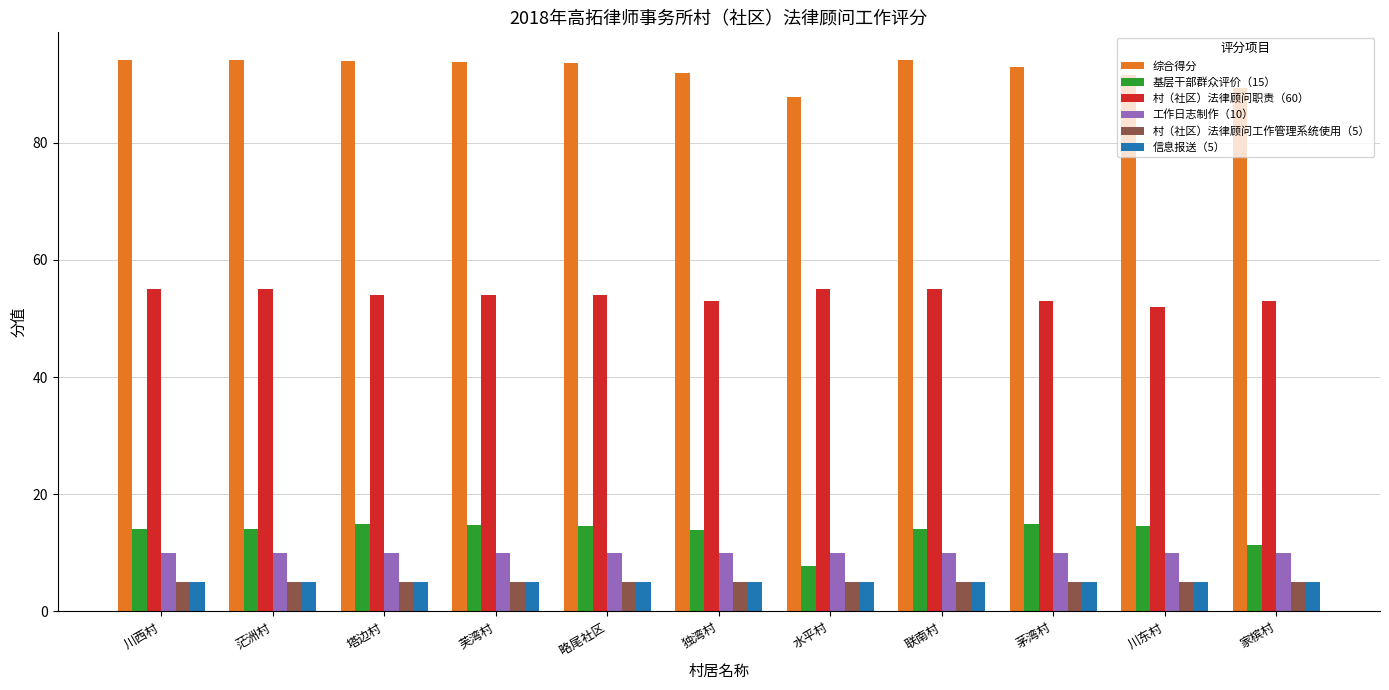

How many series are shown in this chart?

6